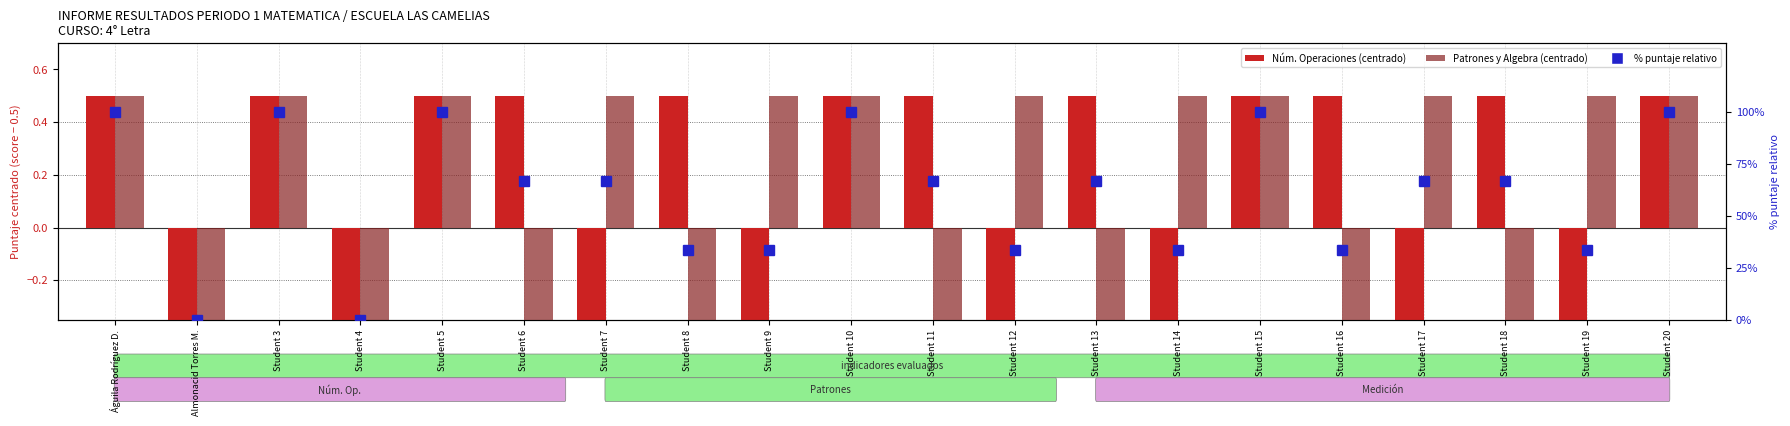

Reading right to left, extract all data points from this chart.

Números Operaciones (centrado): Student 20=0.5	Student 19=-0.5	Student 18=0.5	Student 17=-0.5	Student 16=0.5	Student 15=0.5	Student 14=-0.5	Student 13=0.5	Student 12=-0.5	Student 11=0.5	Student 10=0.5	Student 9=-0.5	Student 8=0.5	Student 7=-0.5	Student 6=0.5	Student 5=0.5	Student 4=-0.5	Student 3=0.5	Almonacid Torres M.=-0.5	Águila Rodríguez D.=0.5
Patrones y Algebra (centrado): Student 20=0.5	Student 19=0.5	Student 18=-0.5	Student 17=0.5	Student 16=-0.5	Student 15=0.5	Student 14=0.5	Student 13=-0.5	Student 12=0.5	Student 11=-0.5	Student 10=0.5	Student 9=0.5	Student 8=-0.5	Student 7=0.5	Student 6=-0.5	Student 5=0.5	Student 4=-0.5	Student 3=0.5	Almonacid Torres M.=-0.5	Águila Rodríguez D.=0.5
% puntaje relativo: Student 20=100.0	Student 19=33.3	Student 18=66.7	Student 17=66.7	Student 16=33.3	Student 15=100.0	Student 14=33.3	Student 13=66.7	Student 12=33.3	Student 11=66.7	Student 10=100.0	Student 9=33.3	Student 8=33.3	Student 7=66.7	Student 6=66.7	Student 5=100.0	Student 4=0.0	Student 3=100.0	Almonacid Torres M.=0.0	Águila Rodríguez D.=100.0